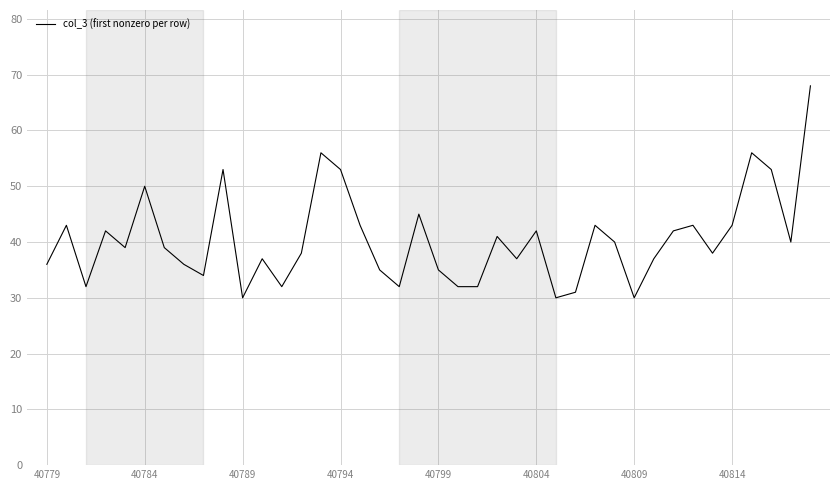

What is the average value?

40